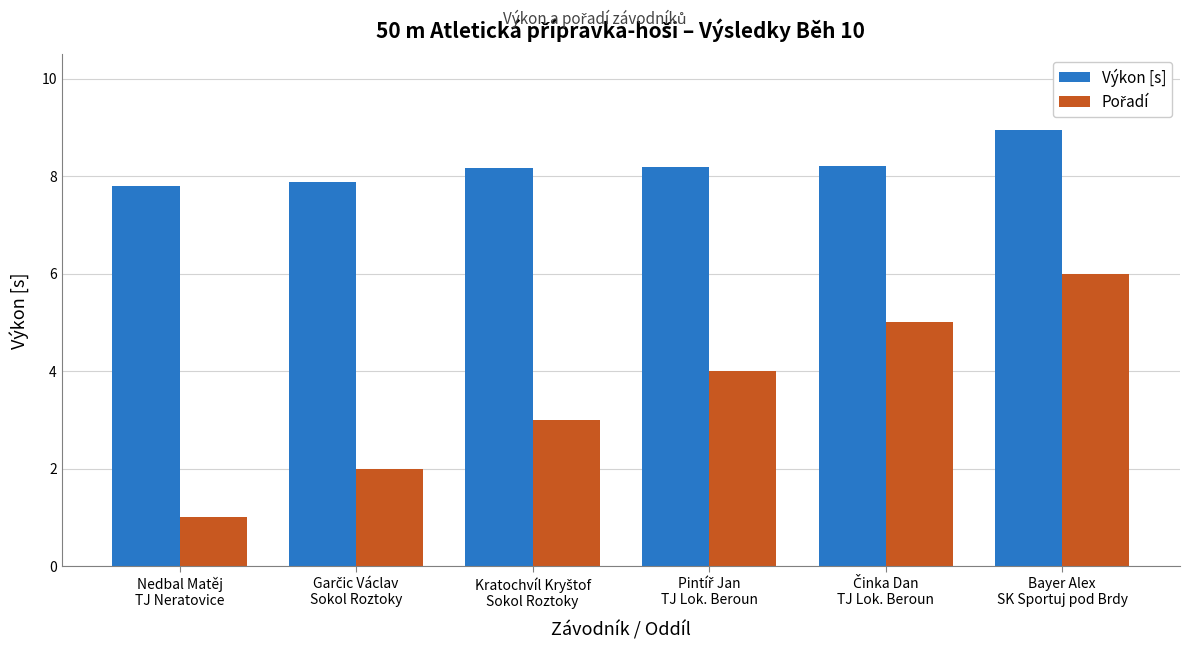

What is the lowest value of the Výkon [s] series?

7.8